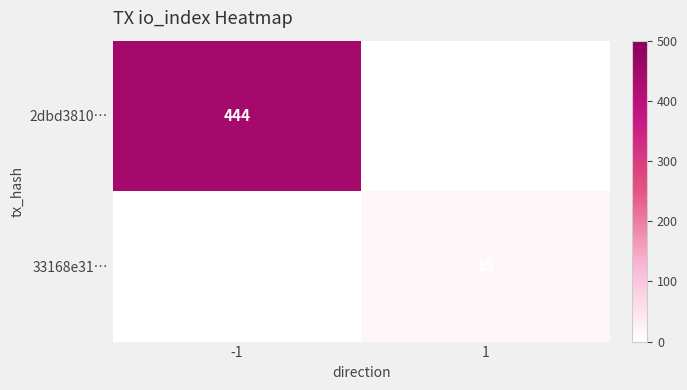

At how many categories does at least one series exceed 65?

1